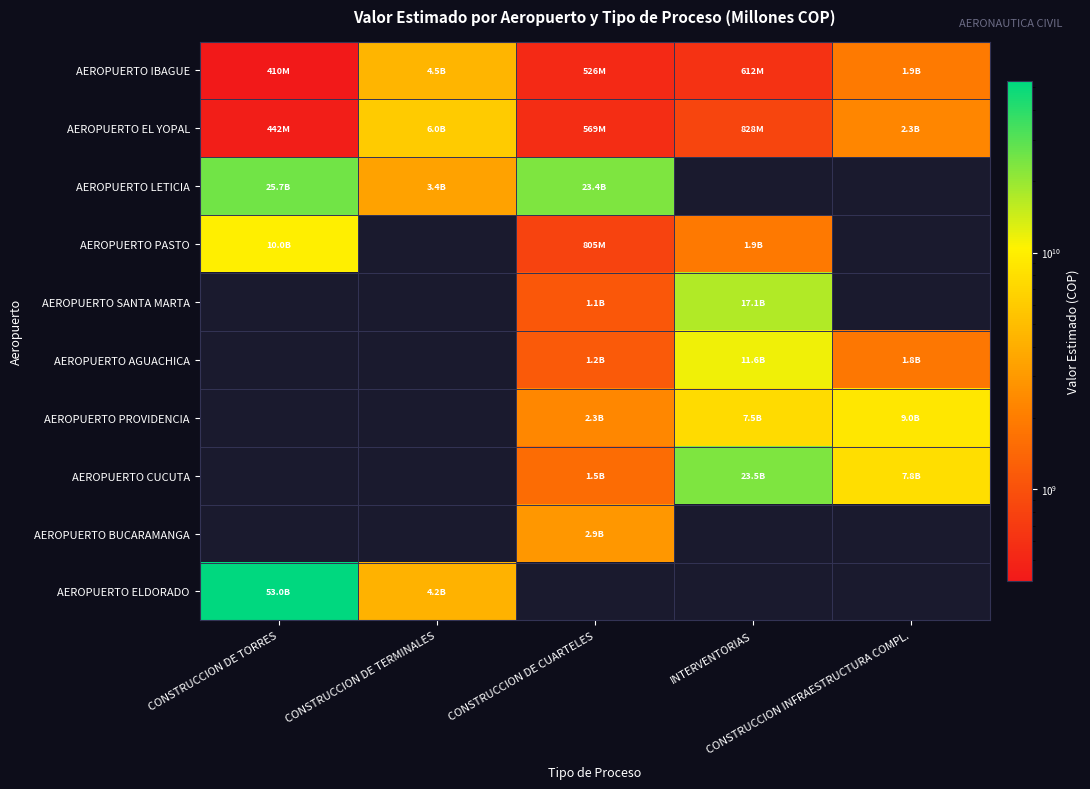

Is the value of AEROPUERTO ELDORADO at CONSTRUCCION DE TORRES greater than the value of AEROPUERTO BUCARAMANGA at CONSTRUCCION DE CUARTELES?

Yes